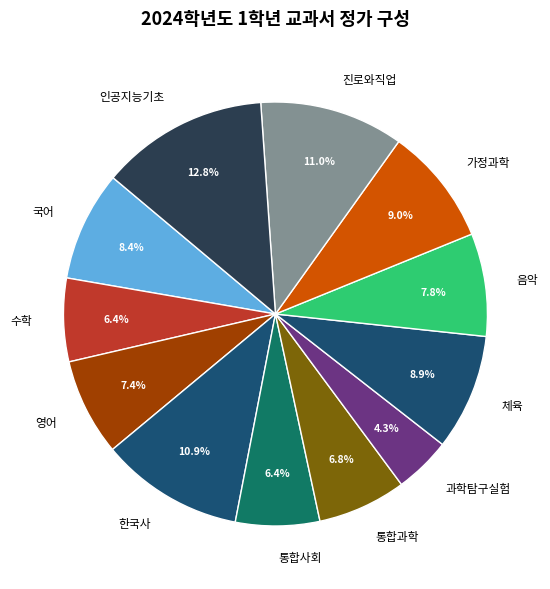

To the nearest percent, what percentage of the pie is 진로와직업?

11%